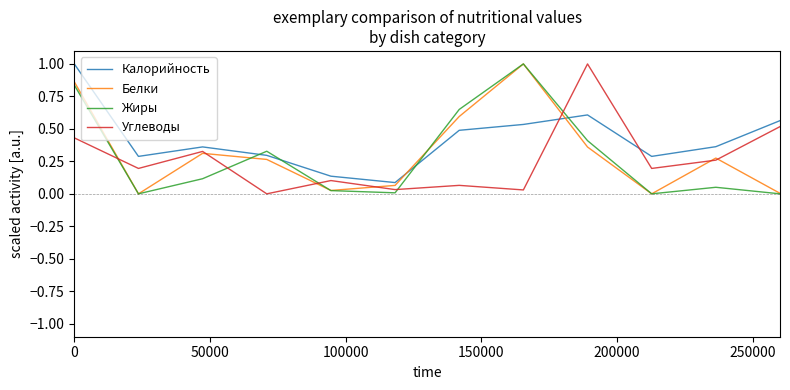

What is the greatest value displayed?

1.0